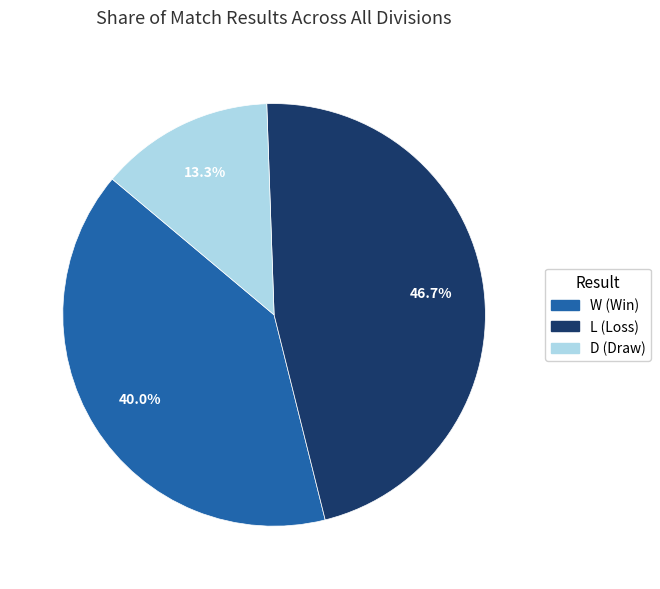

To the nearest percent, what portion does W represent?

40%